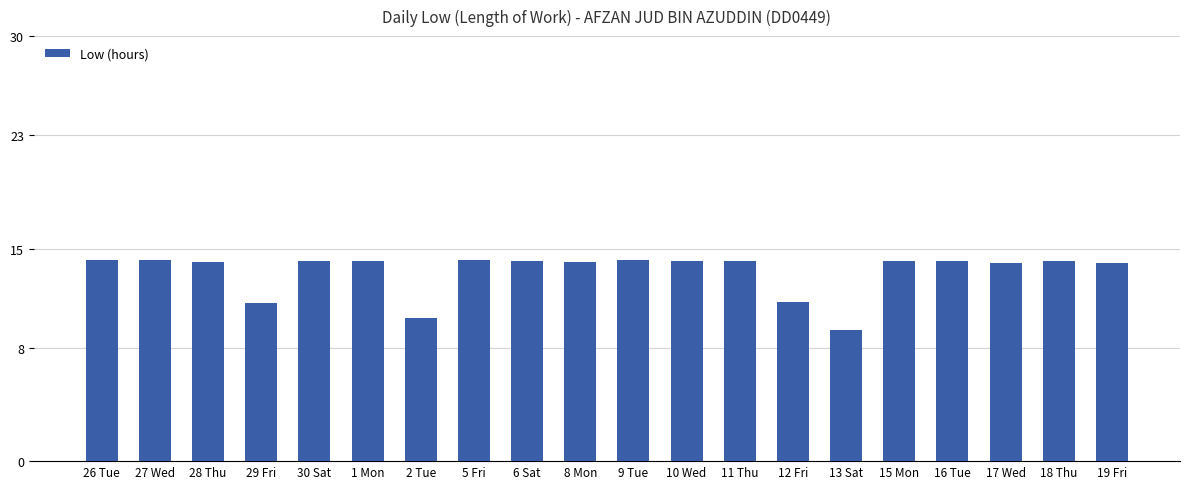

How many bars are there in total?

20